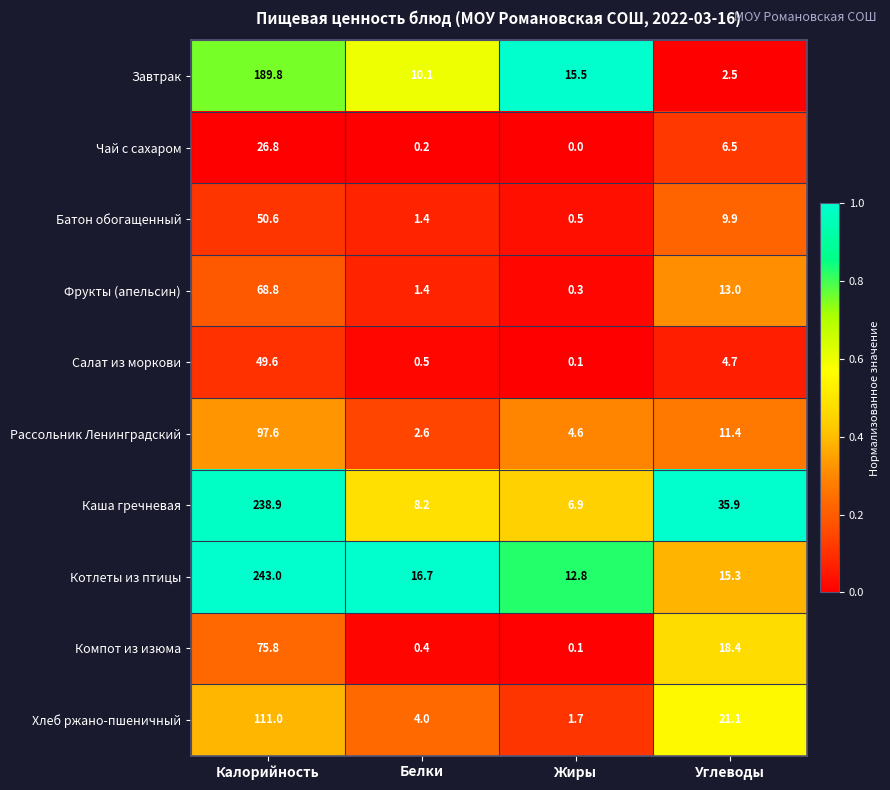

Which series changed the most between Жиры and Углеводы?

Каша гречневая